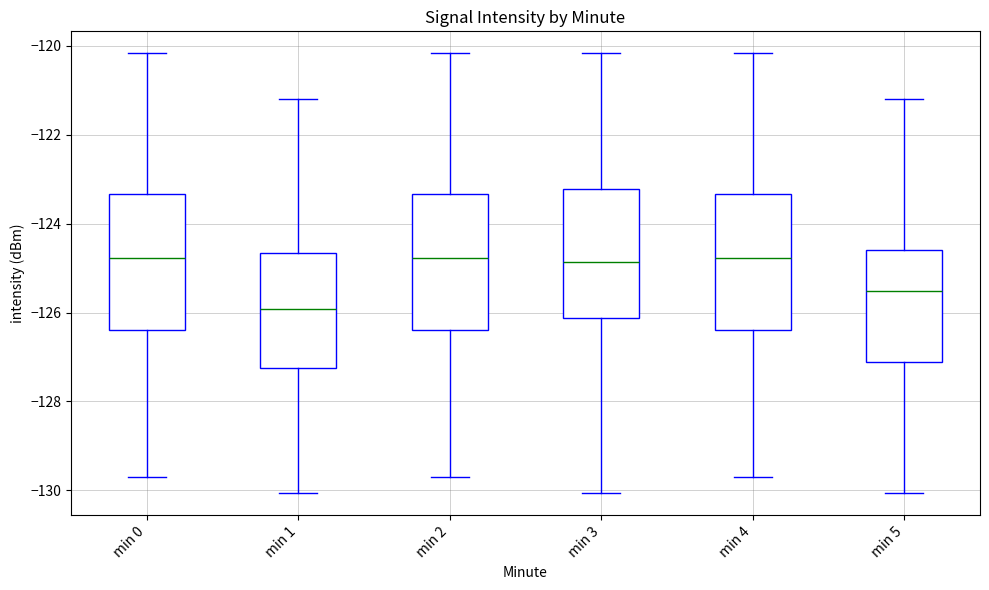

Where is the lower edge of the box for min 0 on the y-axis? The values are not printed on the chart, so give them approximately, as read against the axis.

-126.4